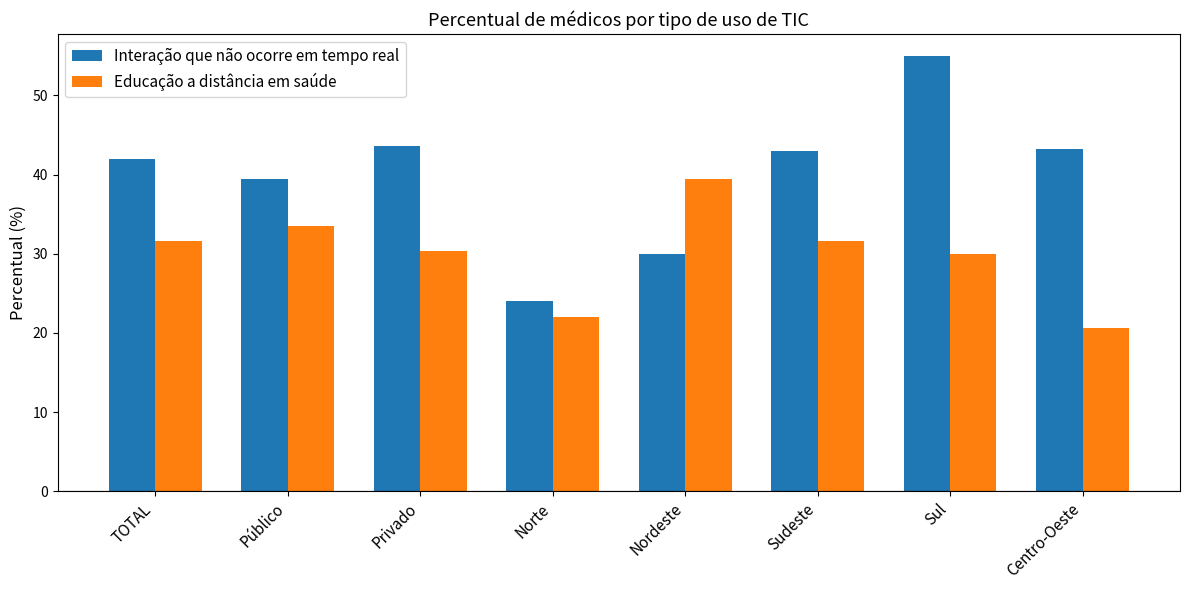

What is the average value of the Interação que não ocorre em tempo real series?

40.0